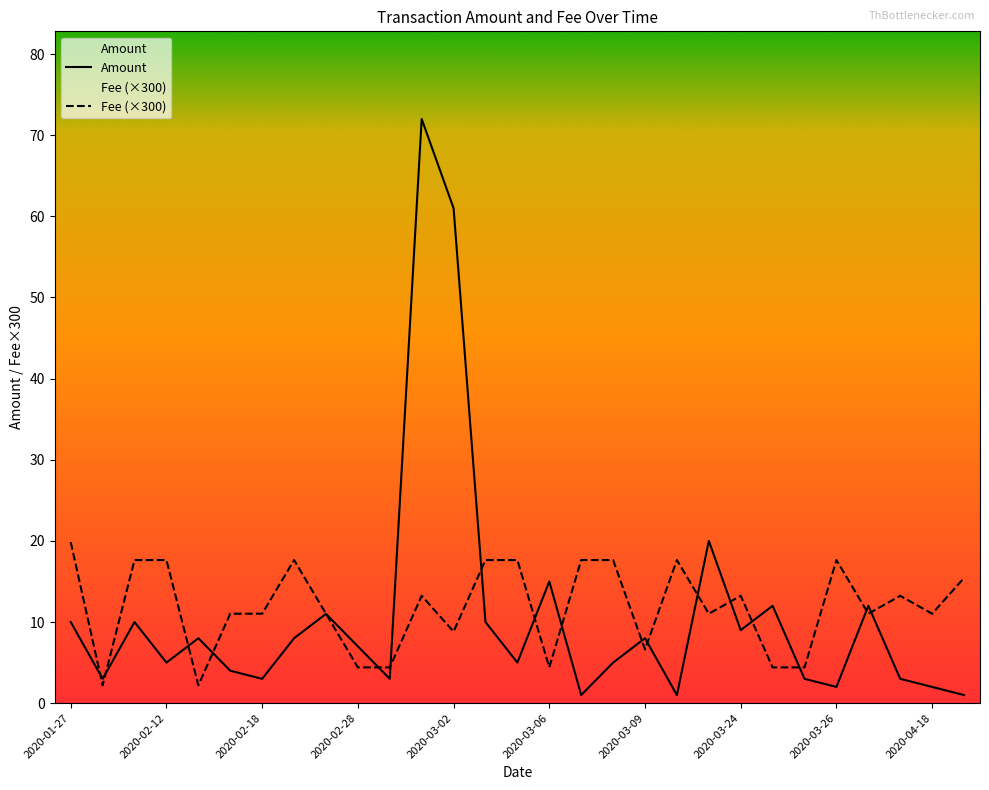

What is the sum of all Amount values?

314.0